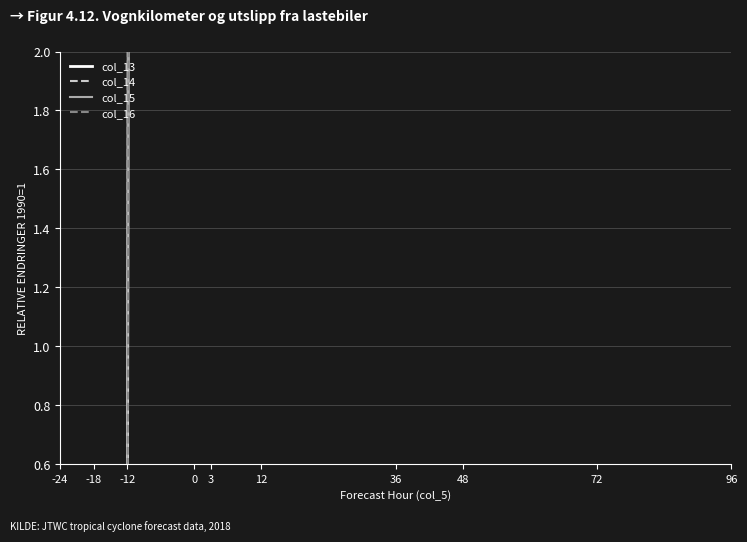

The value of col_15 at 0 is 103. True or false?

False